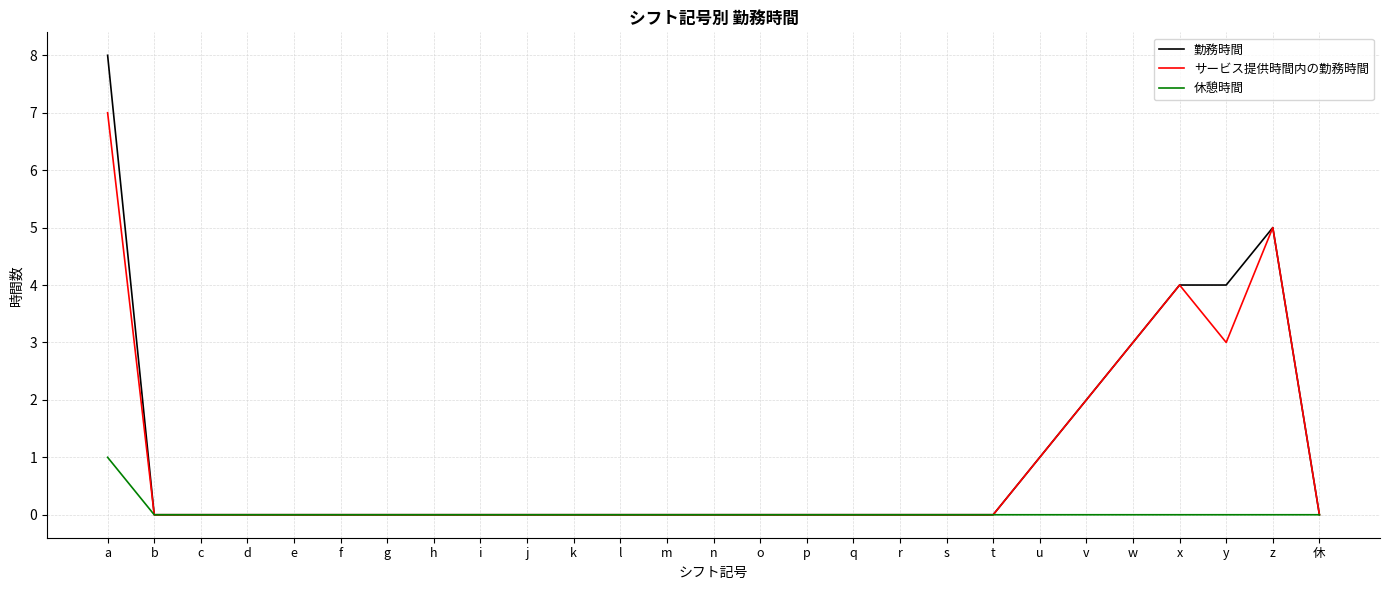

Is it true that サービス提供時間内の勤務時間 equals 4 at d?

False